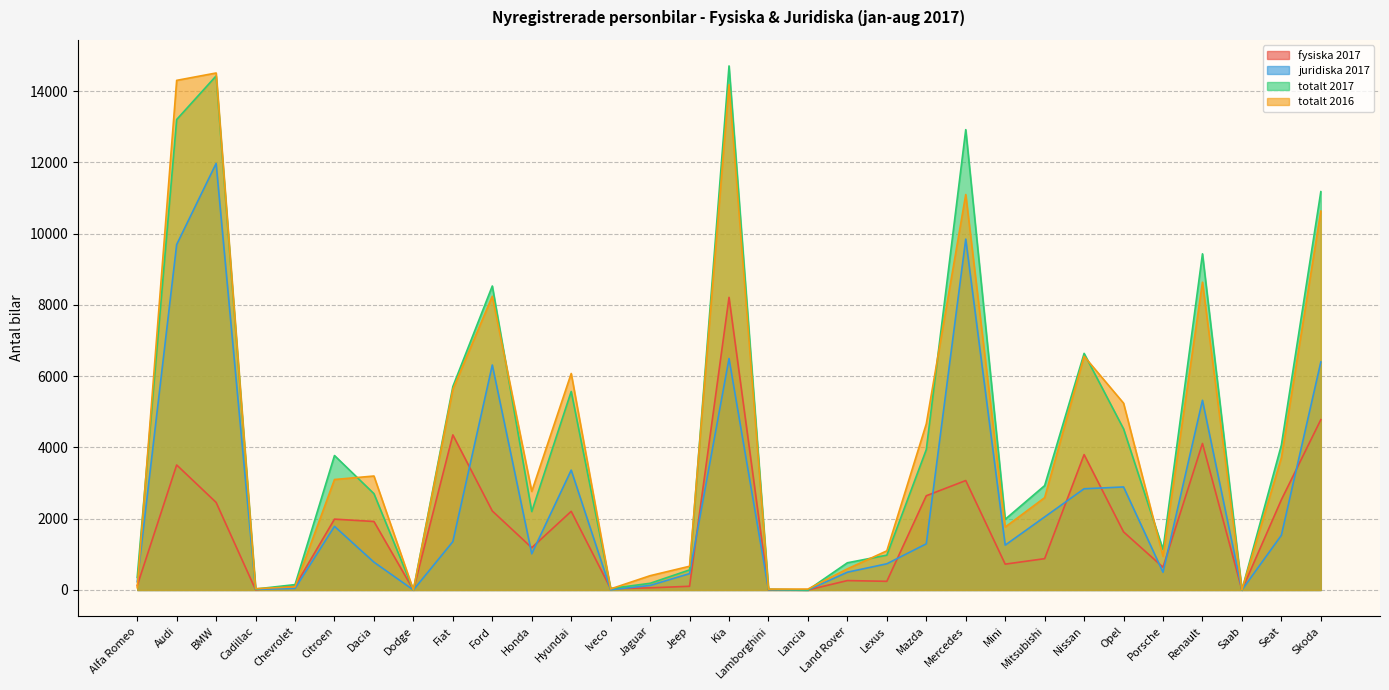

Count the number of data series in this chart.

4